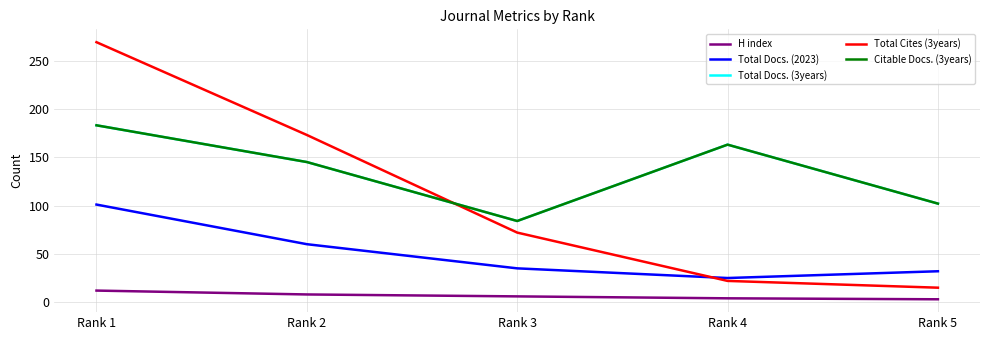

The value of Total Docs. (3years) at Rank 4 is 163. True or false?

True